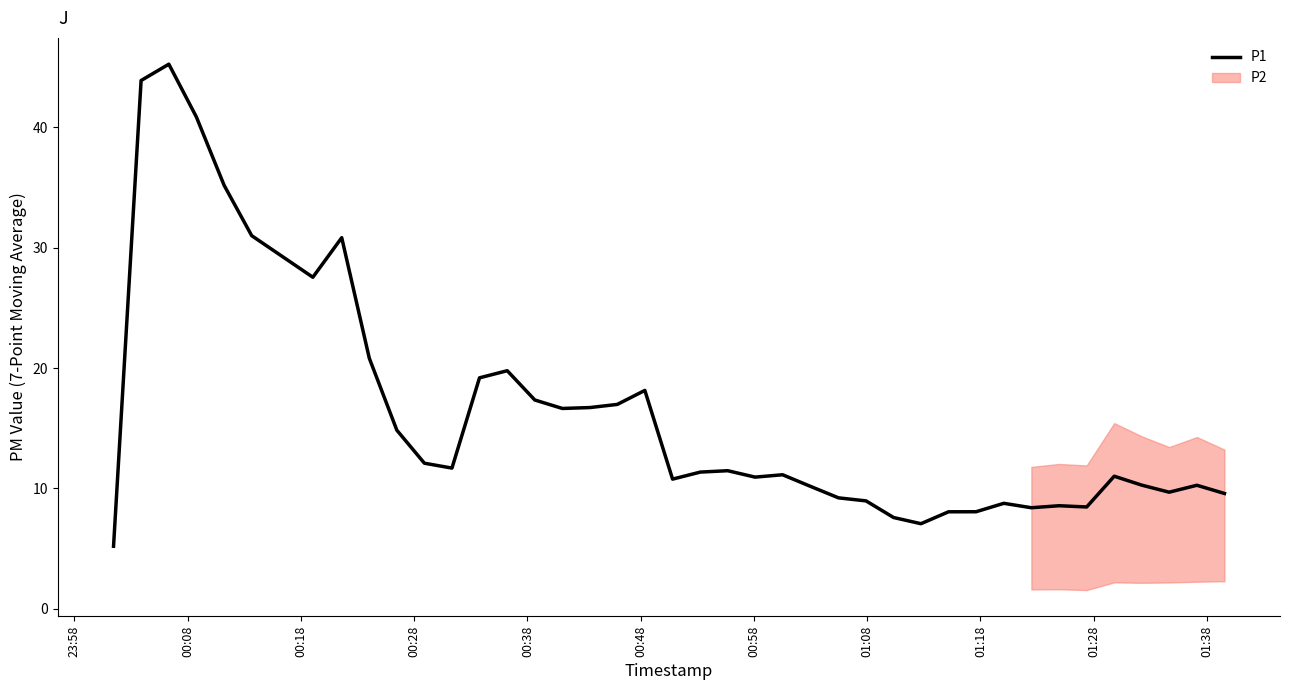

What is the lowest value of the P1 series?

5.2